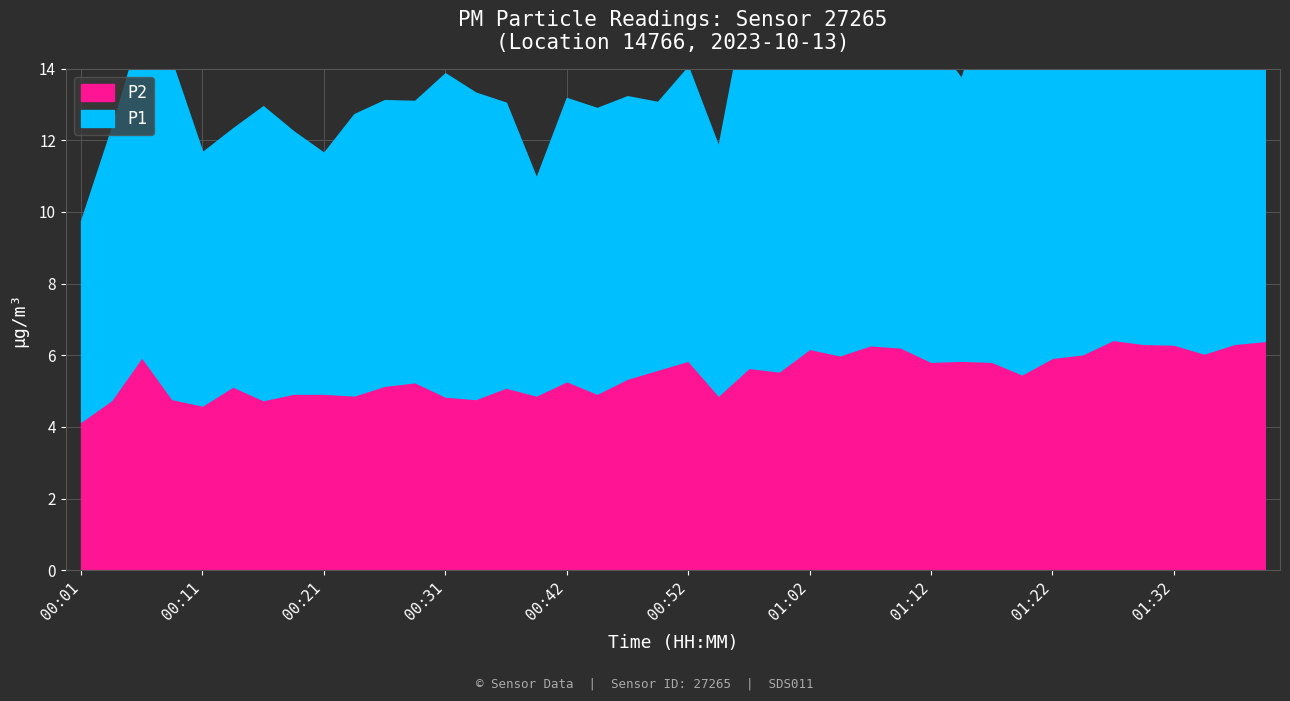

Which series has the largest range (max minus min)?

P1